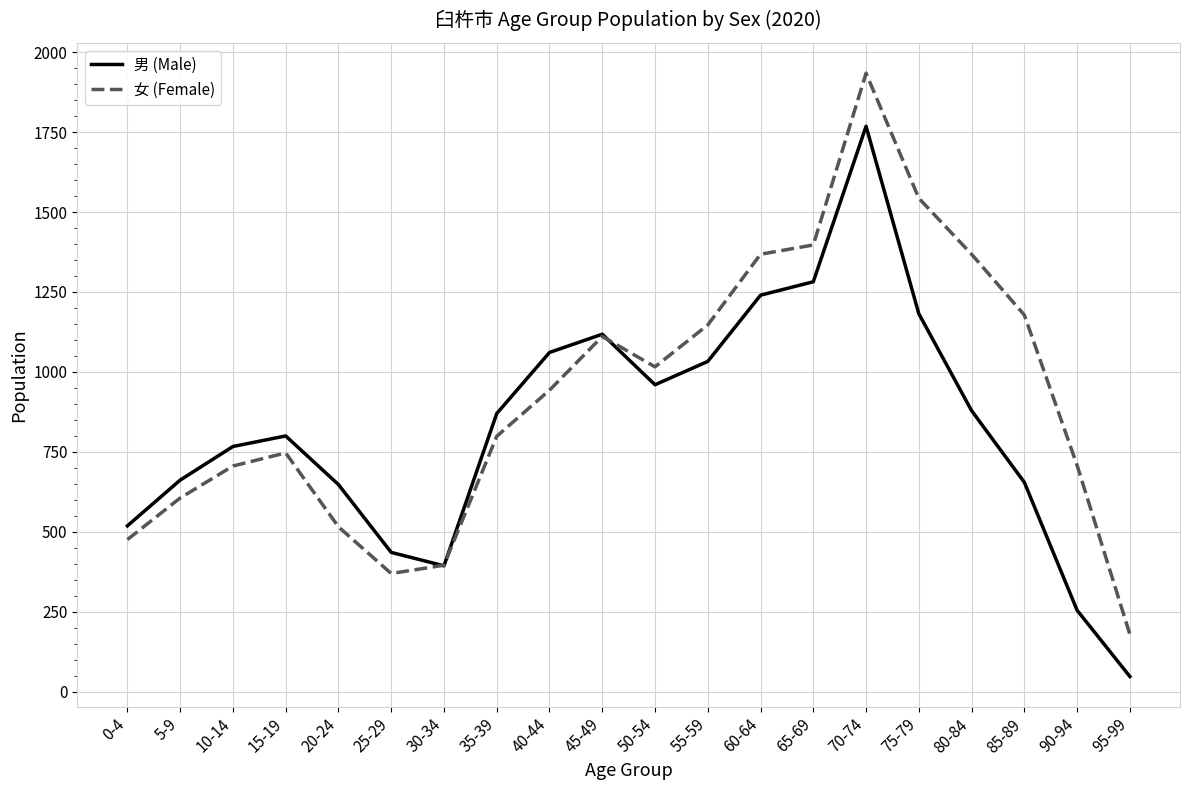

How many categories are shown in the chart?

20